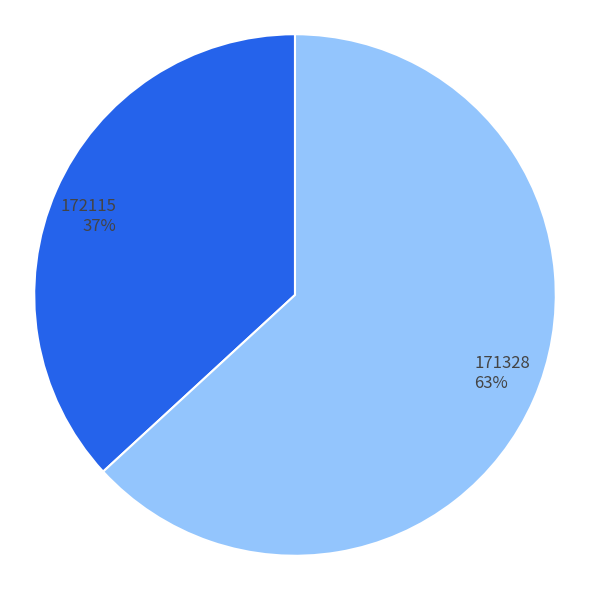

To the nearest percent, what is the difference between the largest and smallest slice percentages?

26%